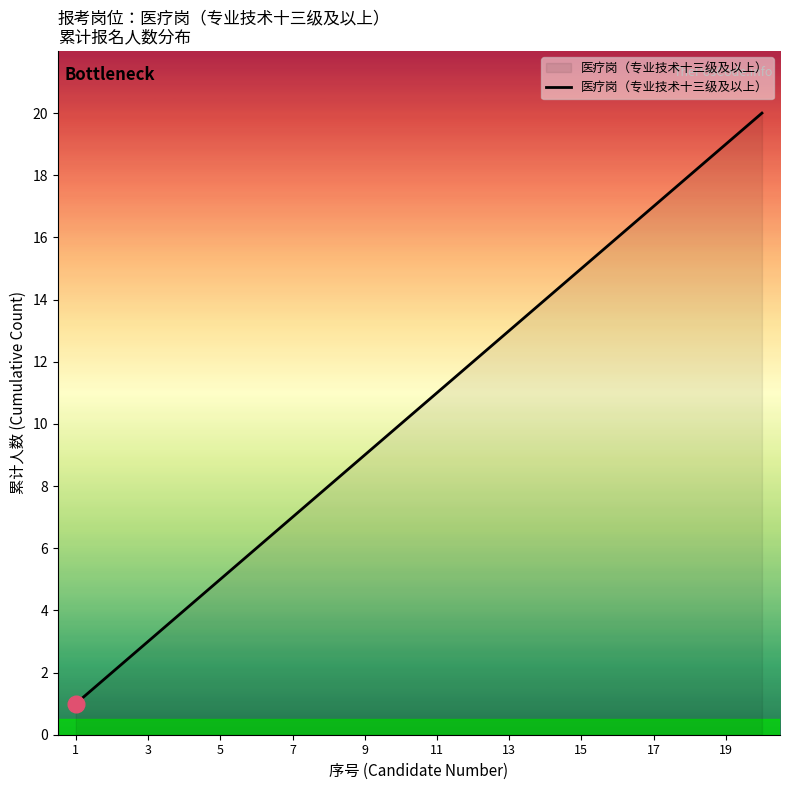

What is the maximum value shown in the chart?

20